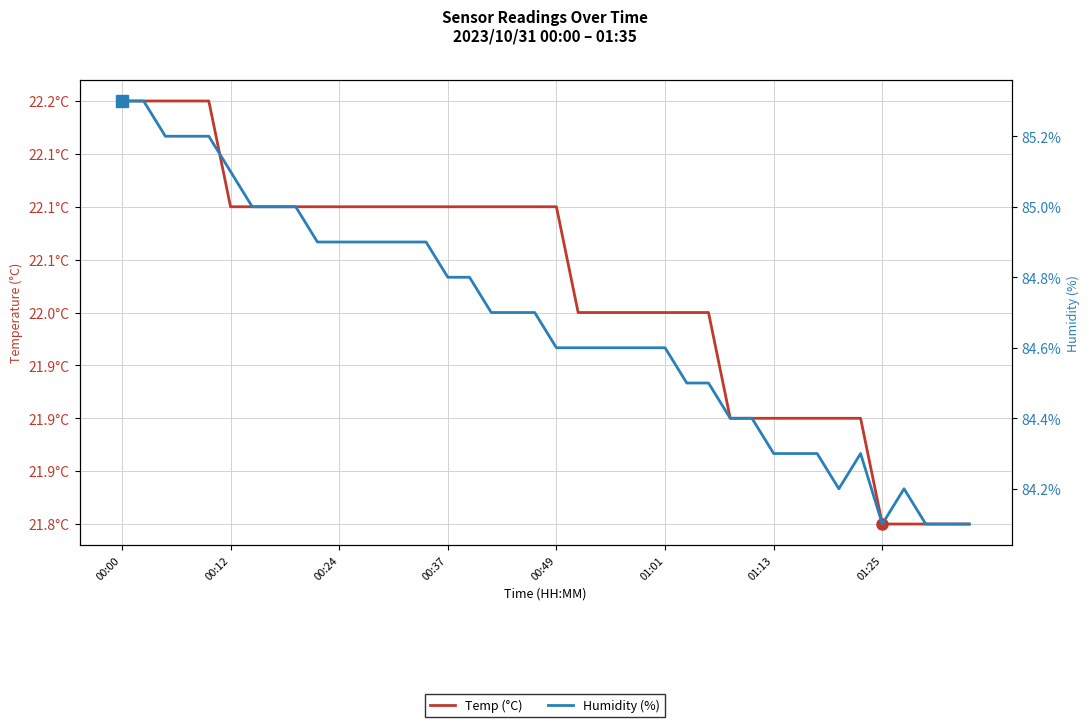

True or false: Humidity (%) and Temp (°C) intersect in this chart.

False